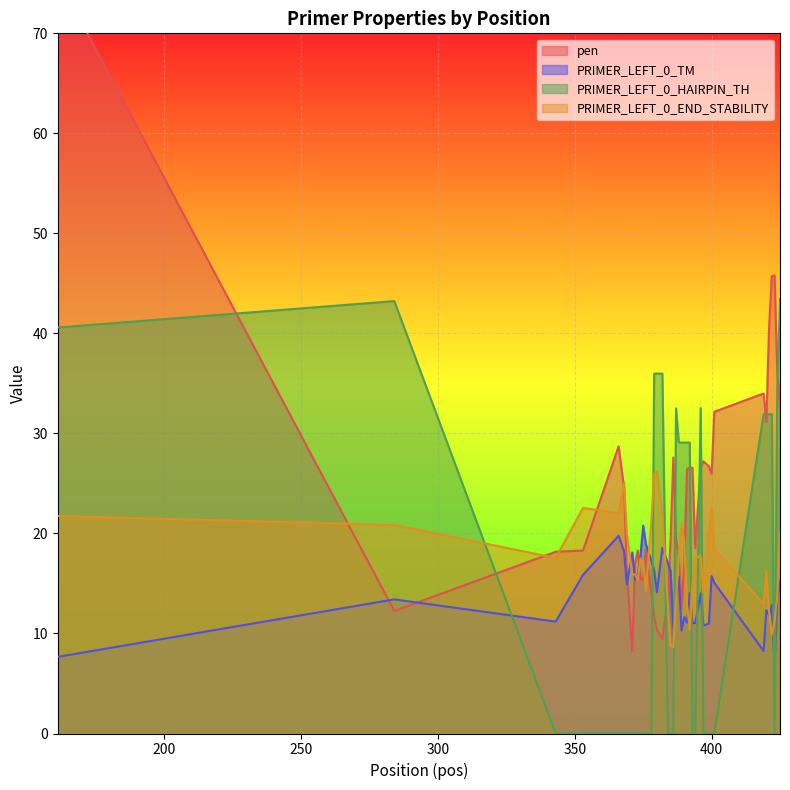

True or false: PRIMER_LEFT_0_HAIRPIN_TH and PRIMER_LEFT_0_TM cross at least once.

True